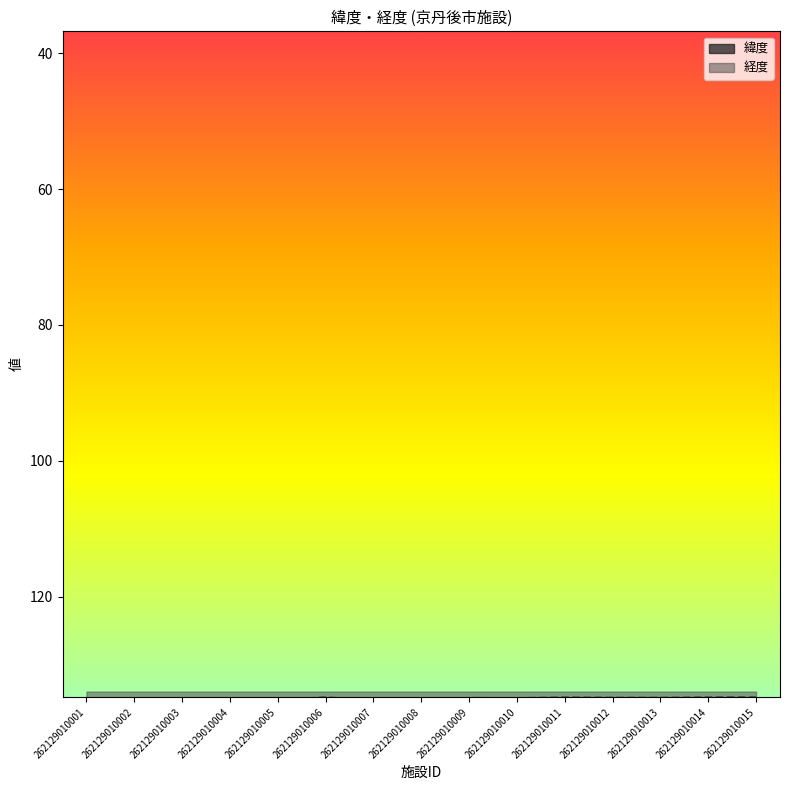

Which category has the lowest value in the 緯度 series?

262129010010